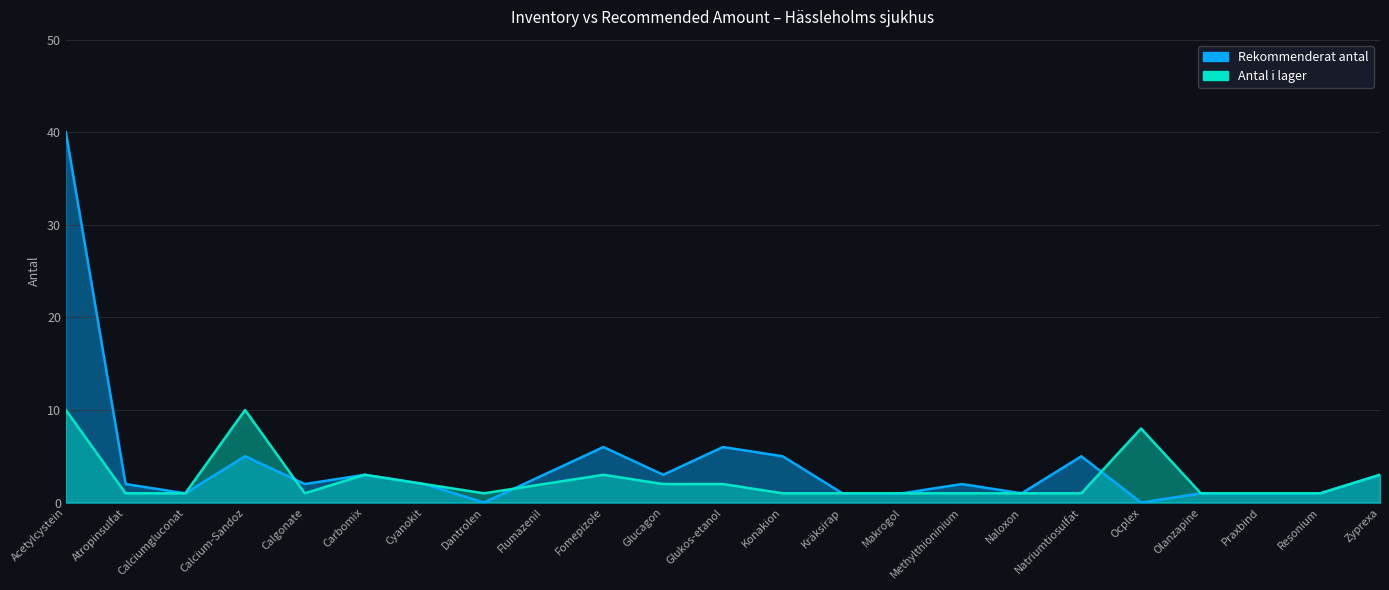

In Rekommenderat antal, how many points are lower than both neighbors (excluding endpoints)?

6